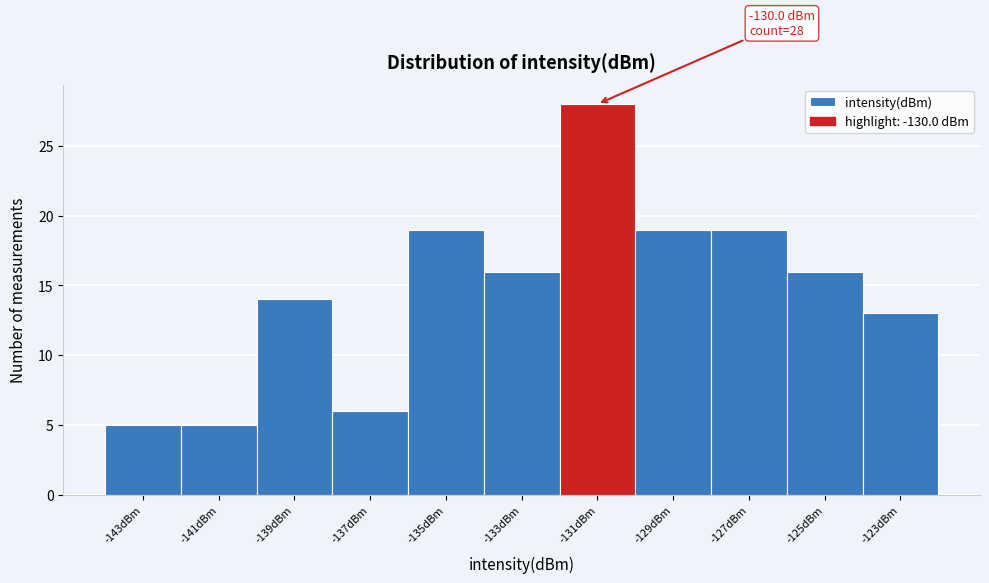

Reading left to right, list all the values displayed in this chart.

-143dBm=5	-141dBm=5	-139dBm=14	-137dBm=6	-135dBm=19	-133dBm=16	-131dBm=28	-129dBm=19	-127dBm=19	-125dBm=16	-123dBm=13